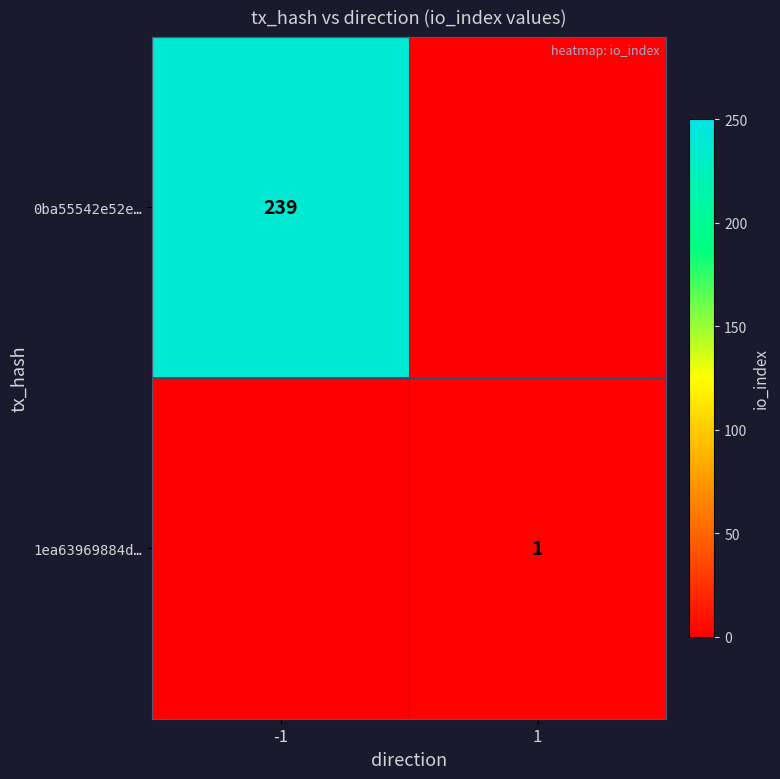

The 0ba55542e52e… series shows 408 at -1. True or false?

False